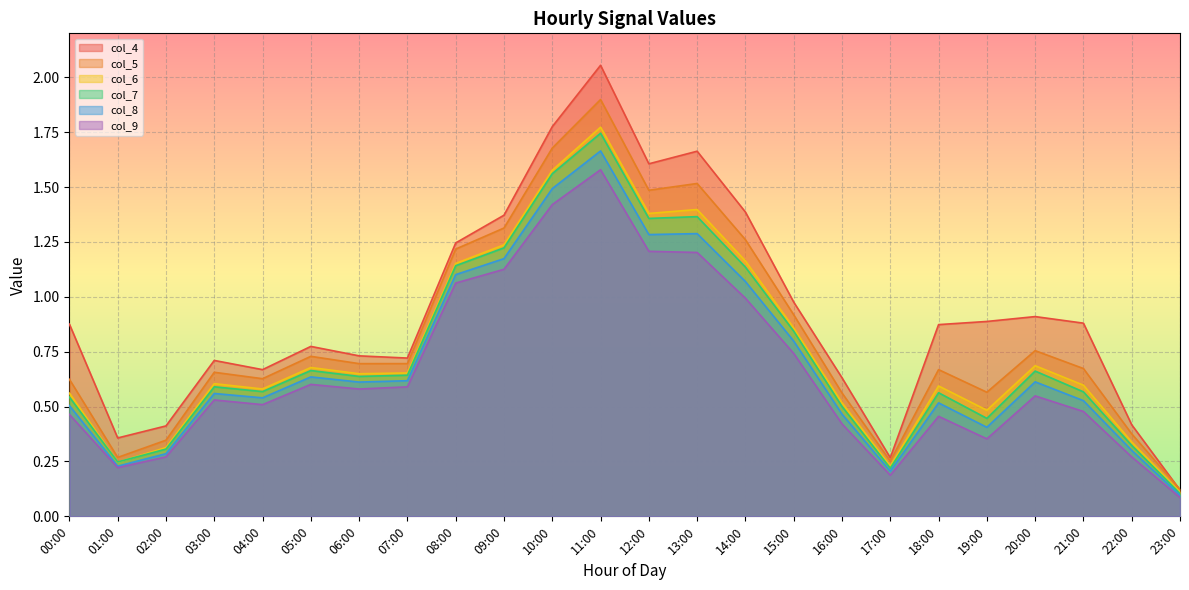

How many lines are shown in the chart?

6